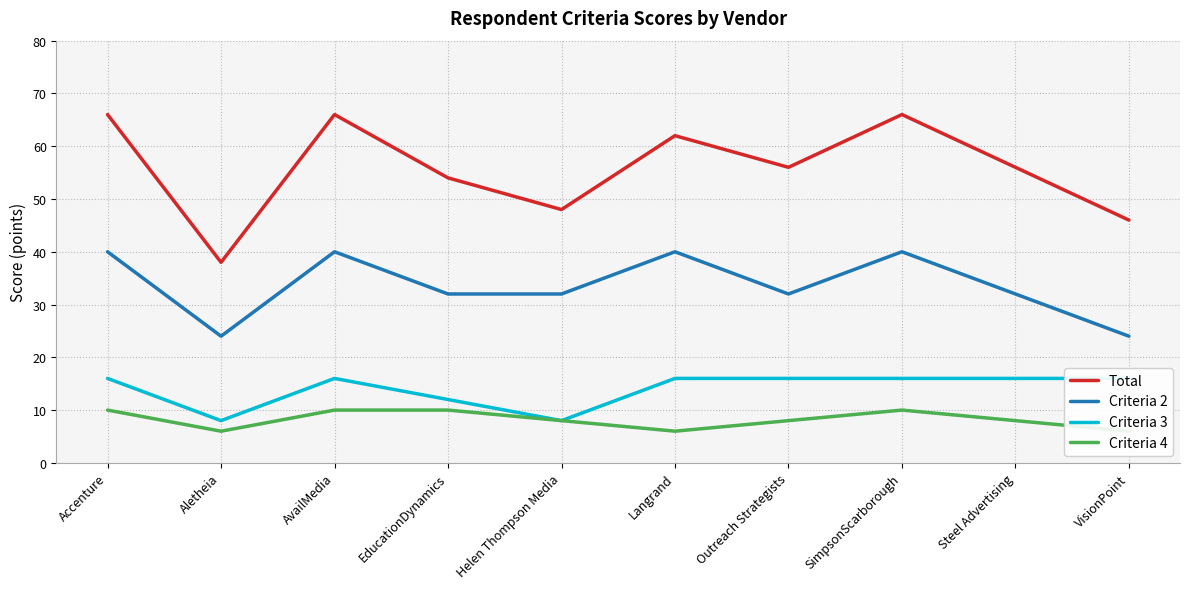

True or false: Criteria 4 has a value of 8 at Aletheia.

False